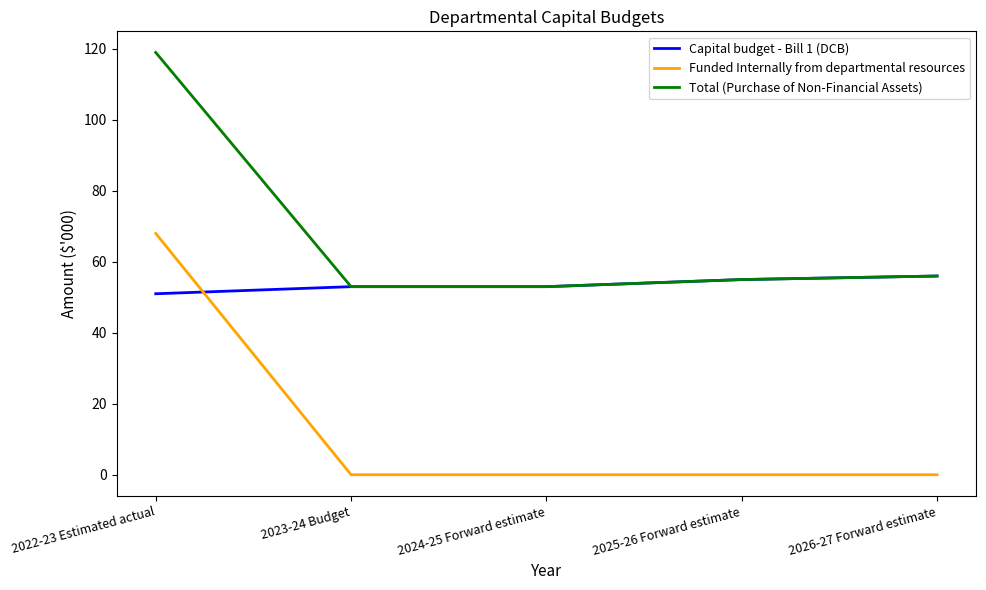

Is it true that Capital budget - Bill 1 (DCB) equals 77 at 2026-27 Forward estimate?

False